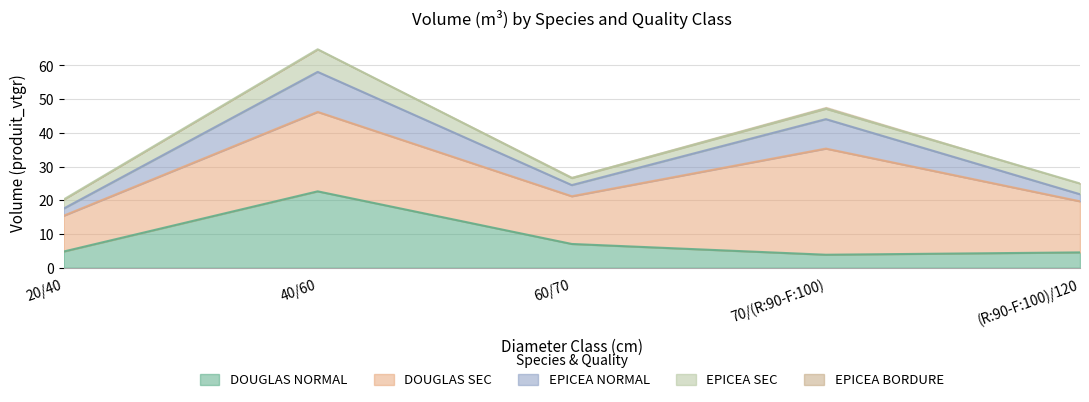

Reading left to right, transcribe all the data shown in this chart.

DOUGLAS_NORMAL: 20/40=4.8	40/60=22.7	60/70=7.1	70/(R:90-F:100)=3.9	(R:90-F:100)/120=4.6
DOUGLAS_SEC: 20/40=10.6	40/60=23.5	60/70=14.1	70/(R:90-F:100)=31.5	(R:90-F:100)/120=15.1
EPICEA_NORMAL: 20/40=2.1	40/60=11.9	60/70=3.3	70/(R:90-F:100)=8.7	(R:90-F:100)/120=2.1
EPICEA_SEC: 20/40=2.7	40/60=6.7	60/70=2.1	70/(R:90-F:100)=3.1	(R:90-F:100)/120=3.2
EPICEA_BORDURE: 20/40=0.0	40/60=0.0	60/70=0.3	70/(R:90-F:100)=0.5	(R:90-F:100)/120=0.0